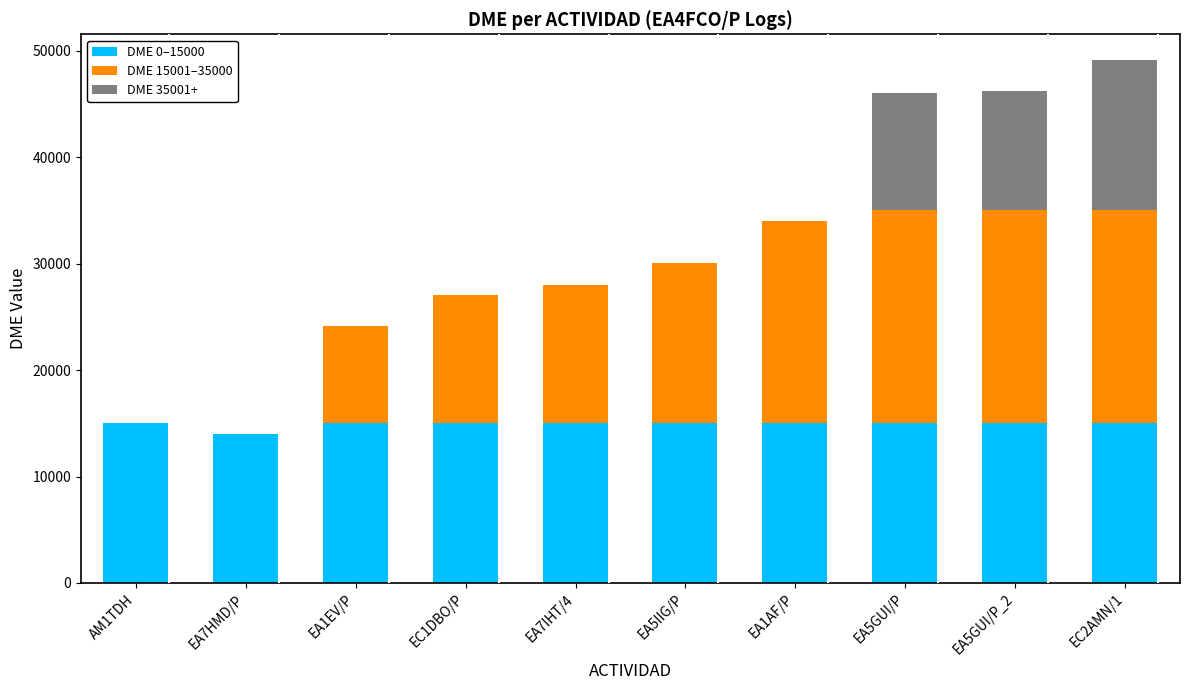

What is the total value across all series at EA5IIG/P?

30021